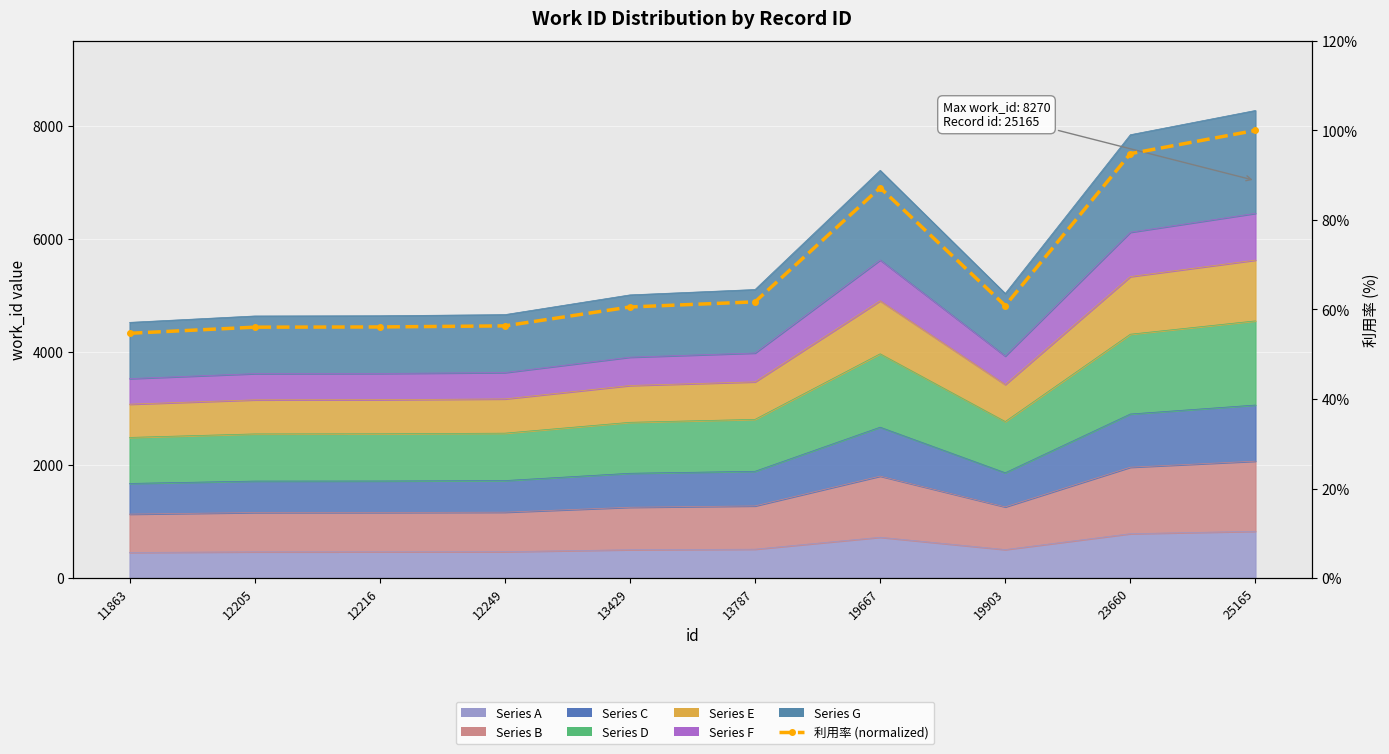

What is the value of the 4th point from the left?

56.3